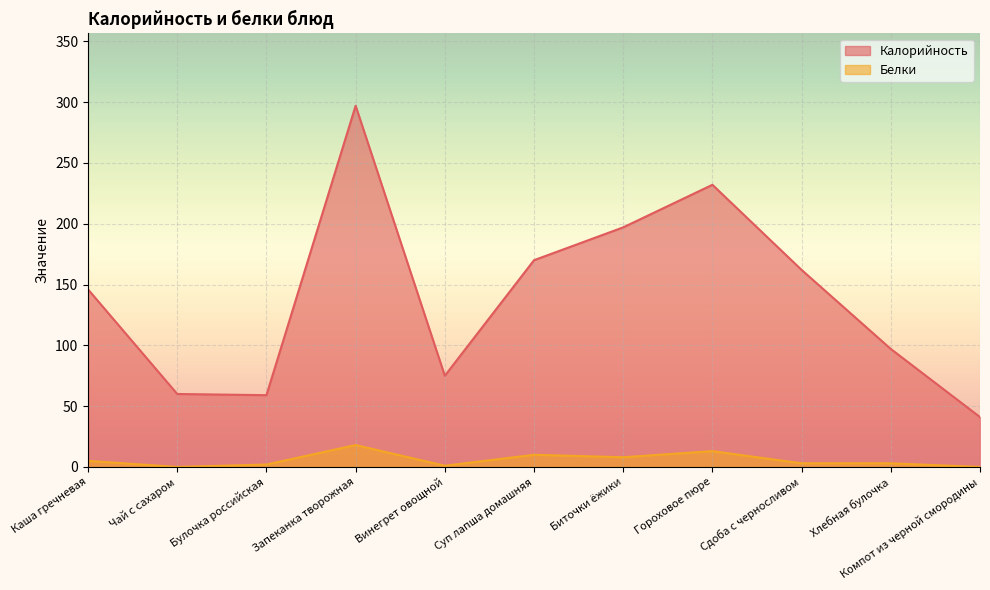

In Белки, how many points are higher than both neighbors (excluding endpoints)?

3